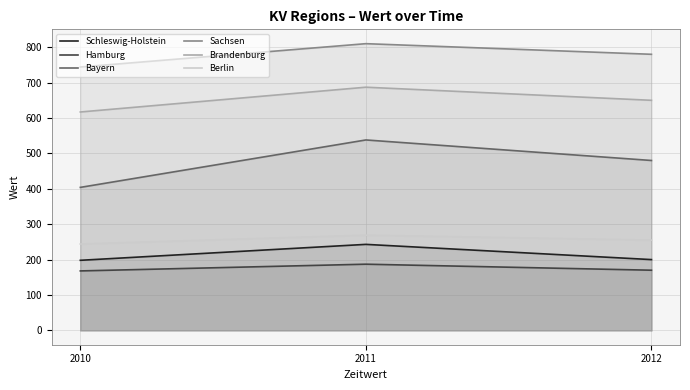

Which series changed the most between 2011 and 2012?

Bayern